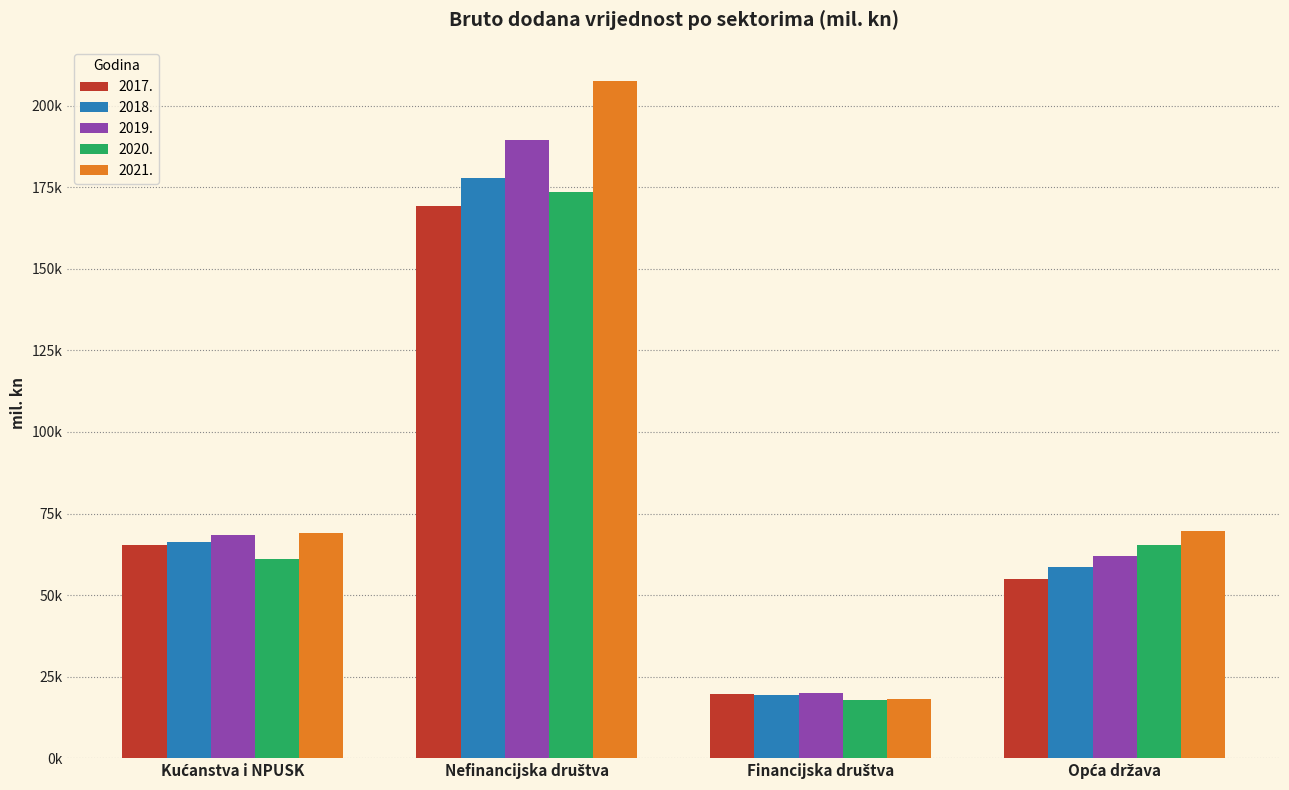

Which series has the largest range (max minus min)?

2021.